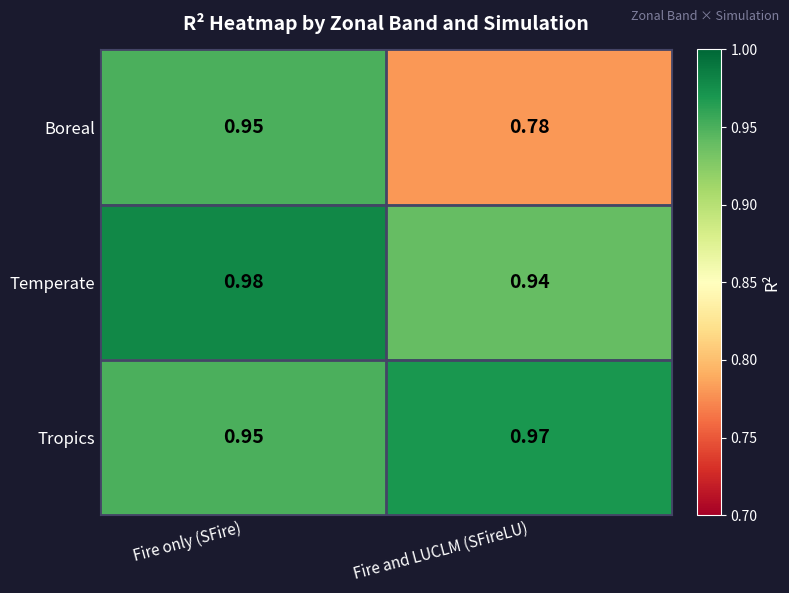

Which series has the largest range (max minus min)?

Boreal